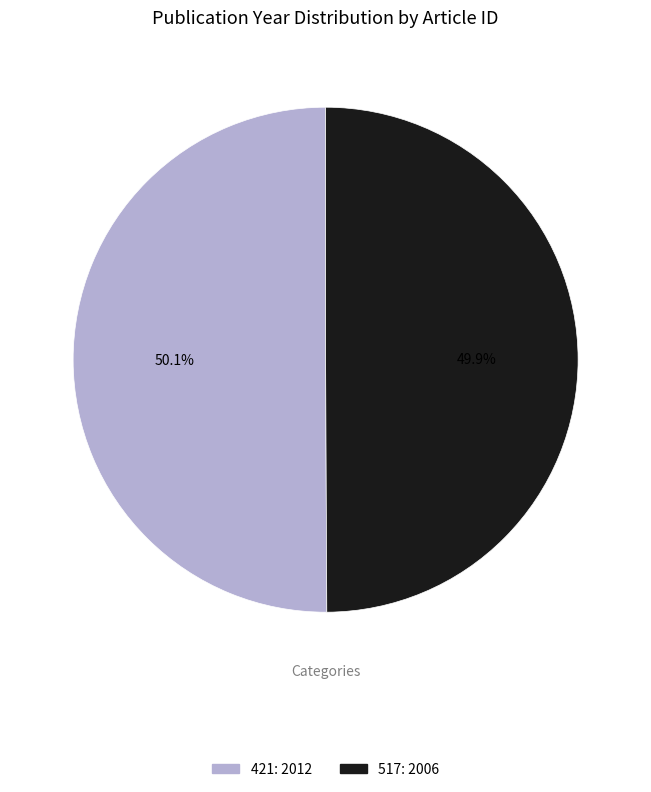

Approximately how many times larger is the value at 517 compared to 421?

1.0